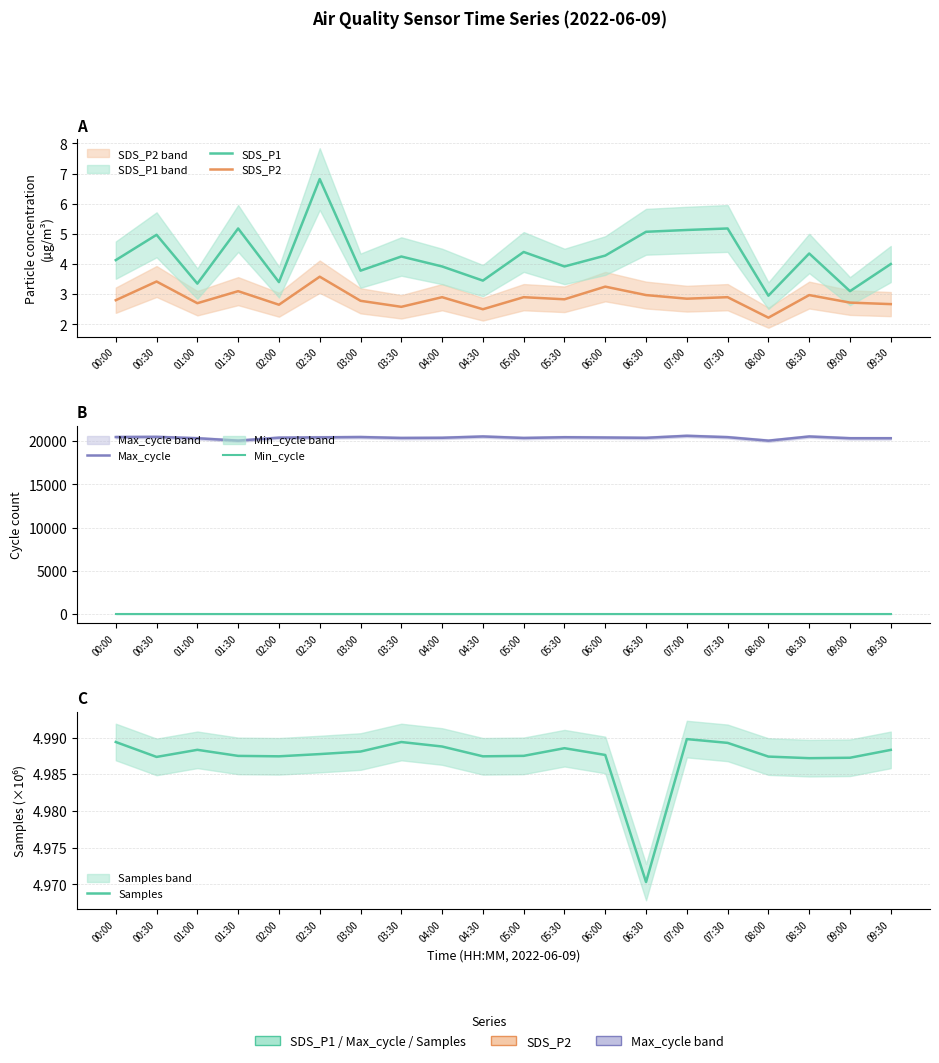

What is the minimum value for Min_cycle?

28.0